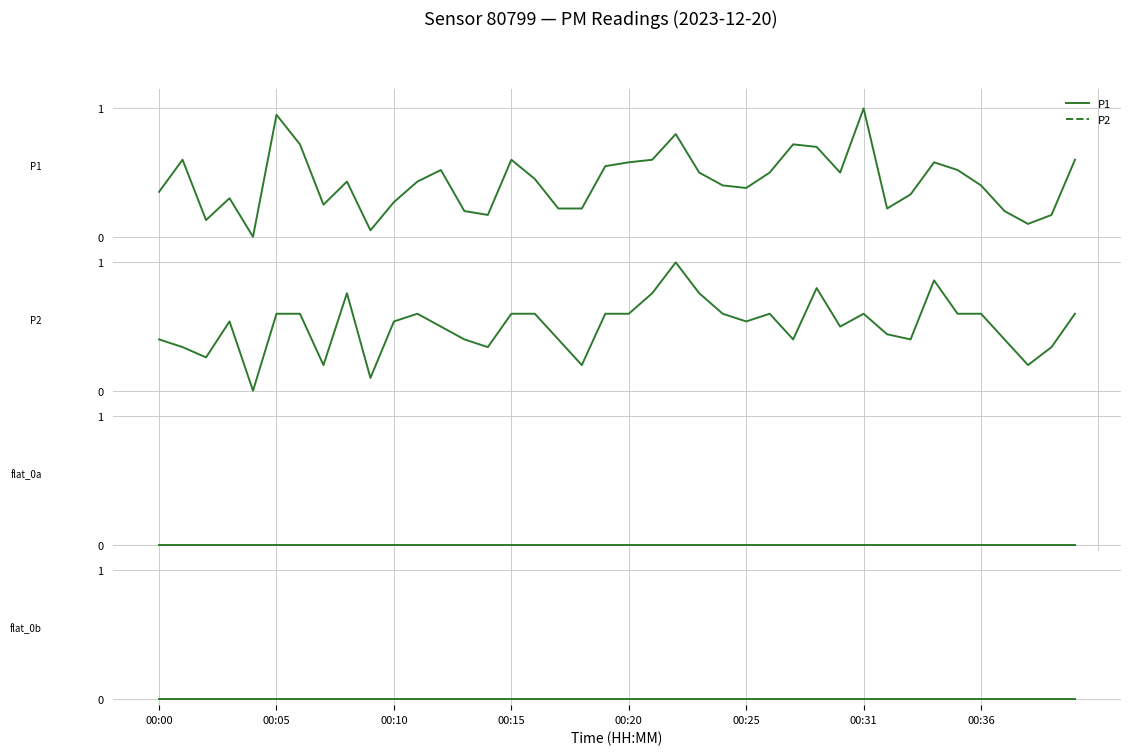

Which series changed the most between 24 and 27?

P1